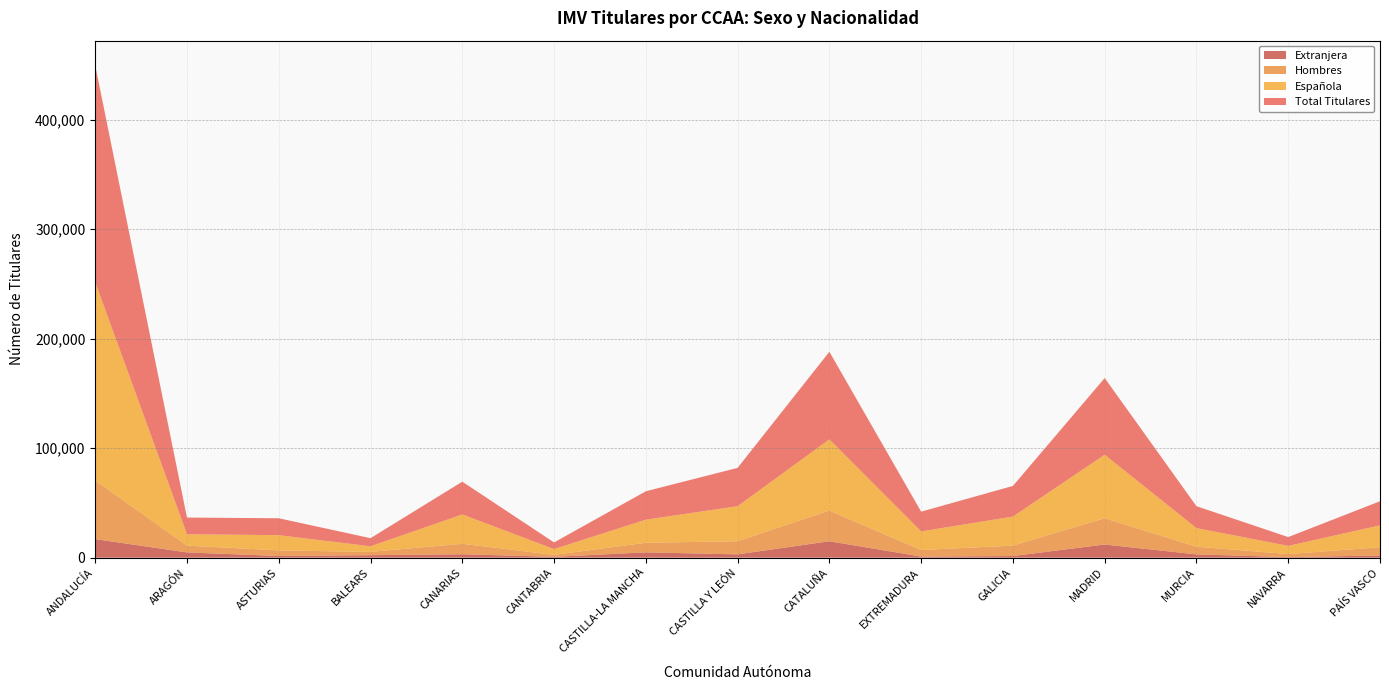

Reading left to right, list all the values displayed in this chart.

Total Titulares: ANDALUCÍA=198023	ARAGÓN=15224	ASTURIAS=15450	BALEARS=7394	CANARIAS=29917	CANTABRIA=6059	CASTILLA-LA MANCHA=25931	CASTILLA Y LEÓN=35000	CATALUÑA=80000	EXTREMADURA=18000	GALICIA=28000	MADRID=70000	MURCIA=20000	NAVARRA=8000	PAÍS VASCO=22000
Española: ANDALUCÍA=181064	ARAGÓN=10419	ASTURIAS=13897	BALEARS=5126	CANARIAS=26793	CANTABRIA=5292	CASTILLA-LA MANCHA=21078	CASTILLA Y LEÓN=32000	CATALUÑA=65000	EXTREMADURA=17000	GALICIA=26500	MADRID=58000	MURCIA=17000	NAVARRA=7500	PAÍS VASCO=20000
Hombres: ANDALUCÍA=53563	ARAGÓN=6185	ASTURIAS=5087	BALEARS=3014	CANARIAS=9568	CANTABRIA=1776	CASTILLA-LA MANCHA=8762	CASTILLA Y LEÓN=12000	CATALUÑA=28000	EXTREMADURA=6000	GALICIA=9500	MADRID=24000	MURCIA=7000	NAVARRA=2800	PAÍS VASCO=7500
Extranjera: ANDALUCÍA=16929	ARAGÓN=4796	ASTURIAS=1548	BALEARS=2266	CANARIAS=3116	CANTABRIA=767	CASTILLA-LA MANCHA=4849	CASTILLA Y LEÓN=3000	CATALUÑA=15000	EXTREMADURA=1000	GALICIA=1500	MADRID=12000	MURCIA=3000	NAVARRA=500	PAÍS VASCO=2000